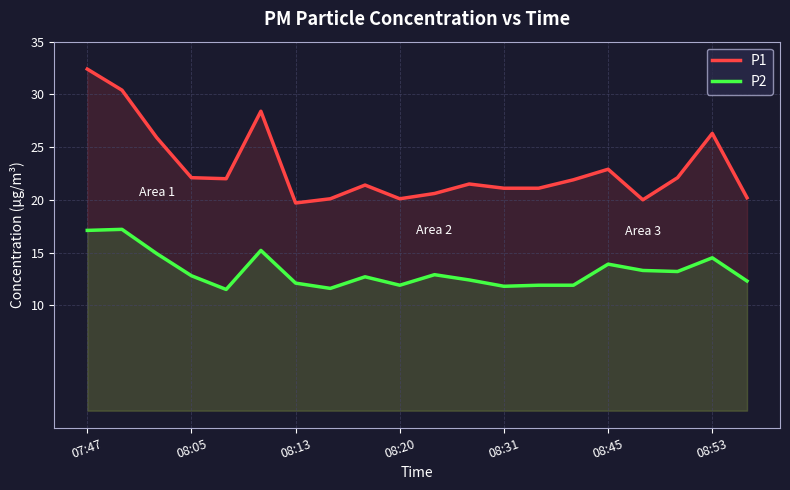

The P1 series shows 11.4 at 07:47. True or false?

False